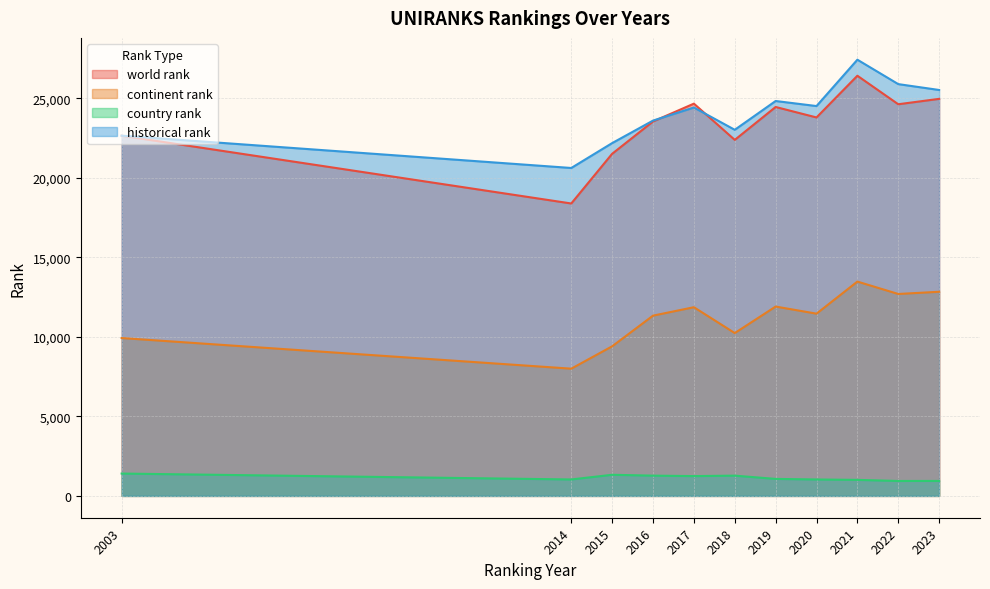

Reading left to right, list all the values displayed in this chart.

world rank: 22651.0	18388.0	21513.0	23545.0	24666.0	22387.0	24456.0	23798.0	26421.0	24628.0	24967.0
continent rank: 9927.0	8001.0	9407.0	11336.0	11865.0	10240.0	11907.0	11460.0	13477.0	12698.0	12837.0
country rank: 1406.0	1035.0	1329.0	1275.0	1247.0	1275.0	1070.0	1034.0	1009.0	940.0	942.0
historical rank: 22651.0	20620.5	22185.0	23600.0	24423.0	23021.5	24832.0	24514.5	27429.0	25894.0	25525.0